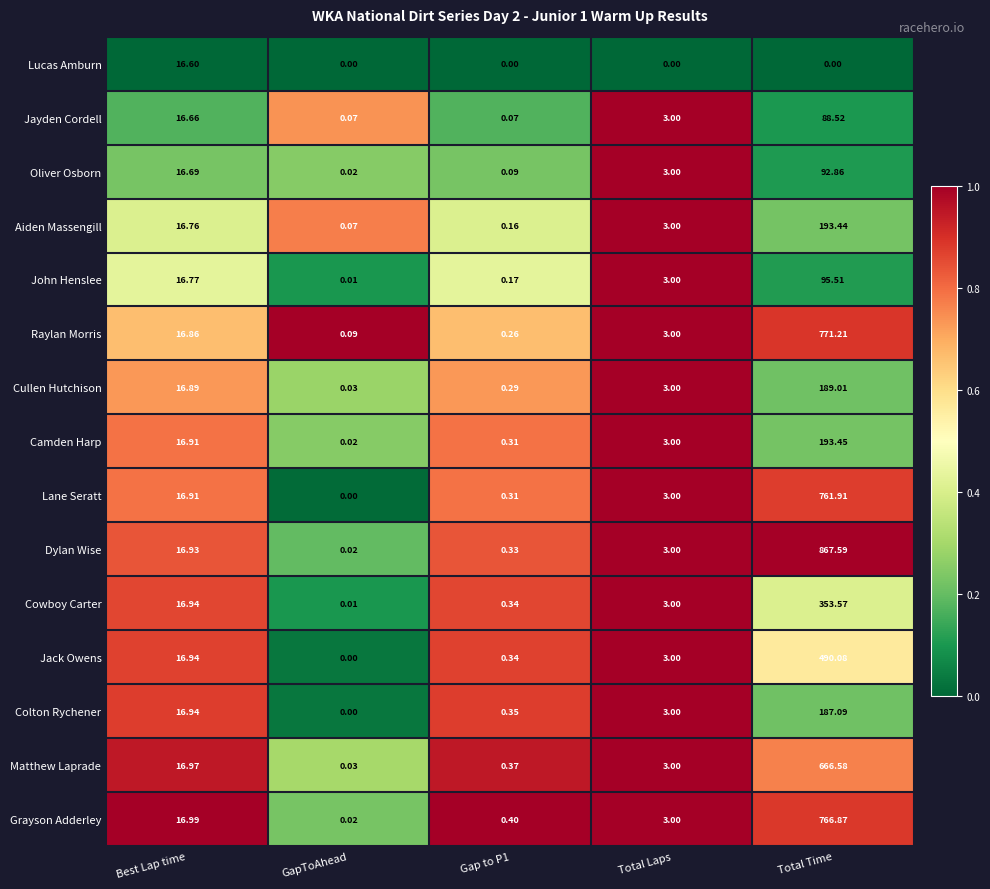

What is the spread (max minus min) of values at Total Laps?

3.0